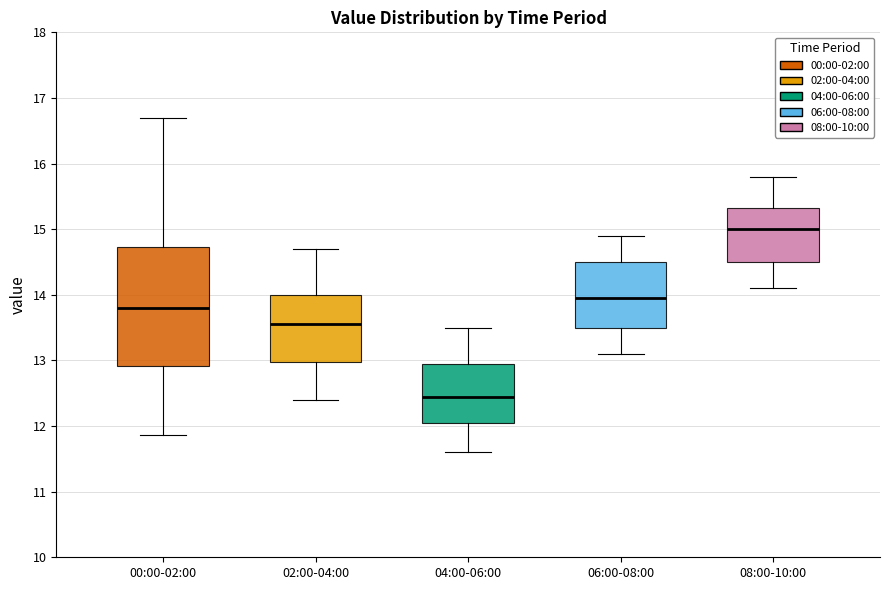

Which box has the lowest median line?

04:00-06:00